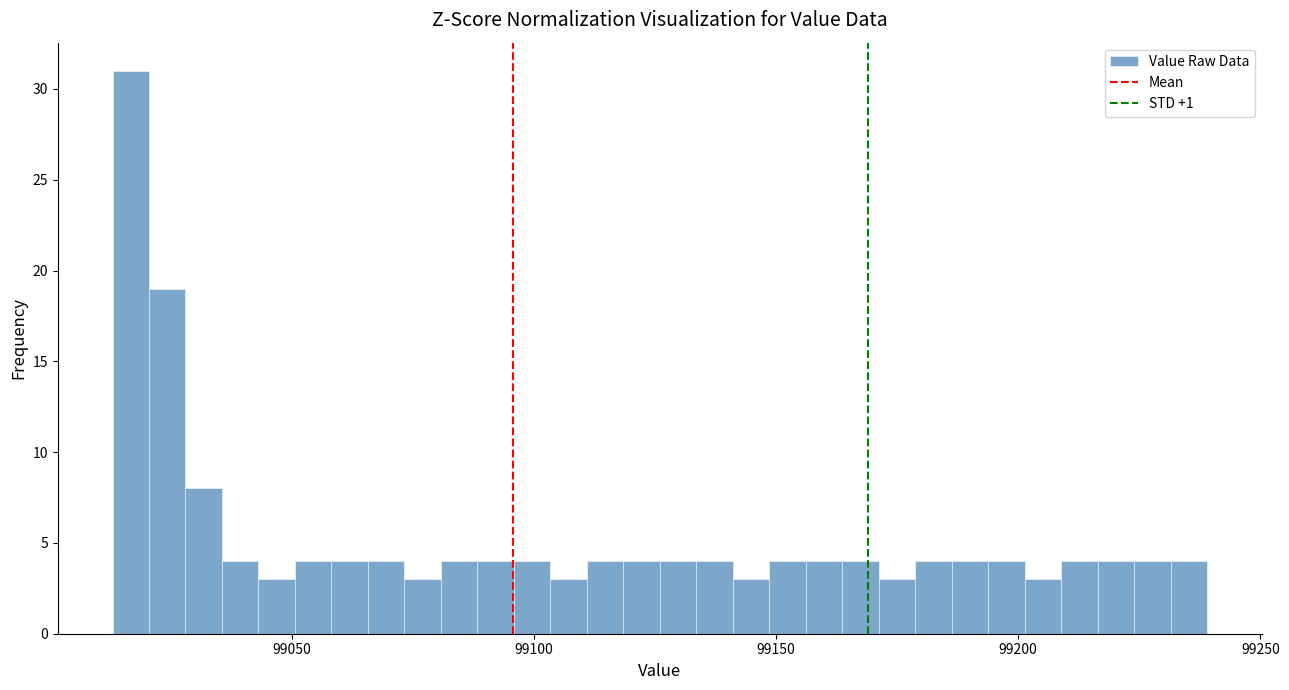

Read against the x-axis, roughly where is the centre of the tallest bar?

99015